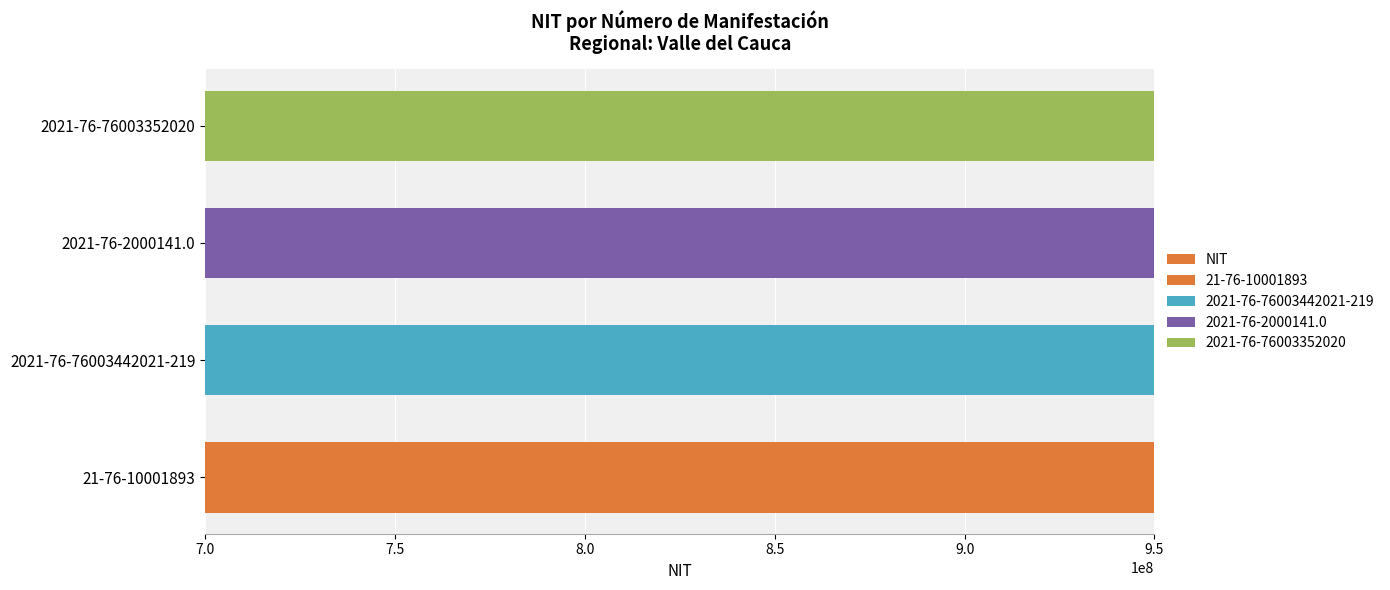

True or false: the data shows 891901646 at 2021-76-76003352020.

True